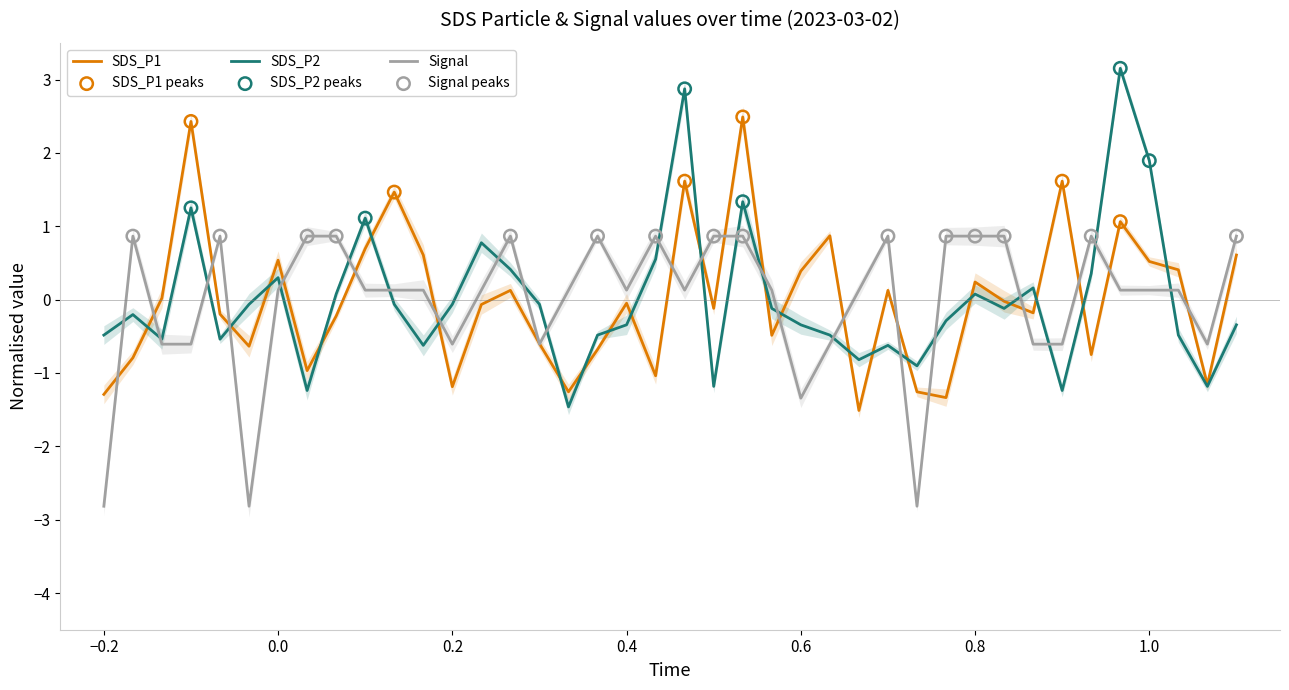

Which series has the largest total across all categories?

Signal